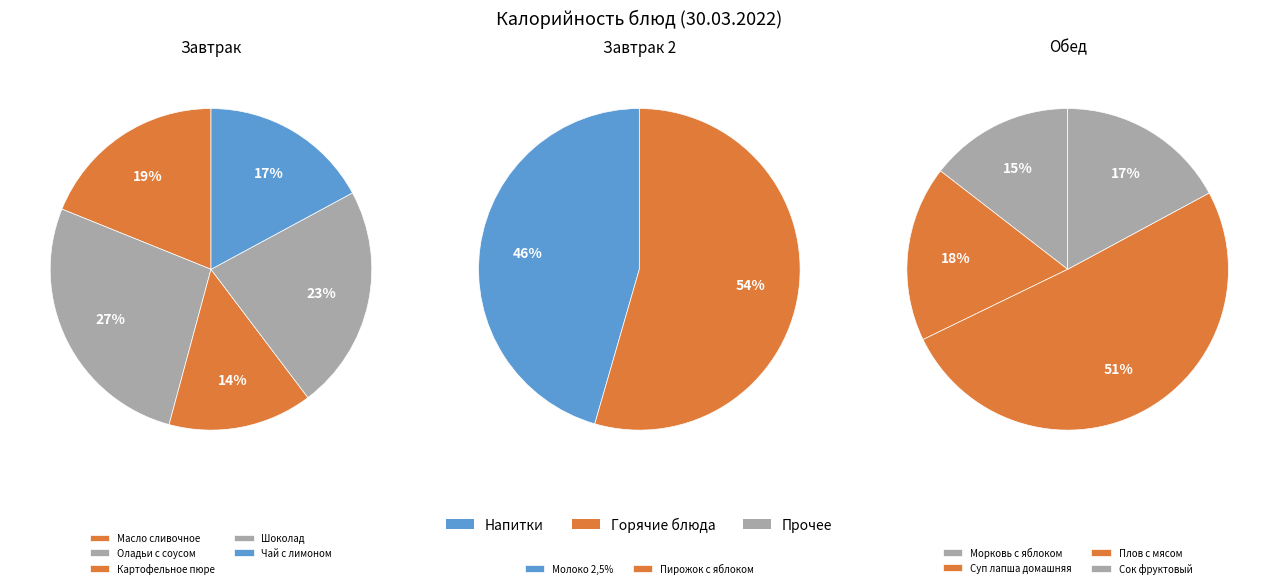

Is it true that Шоколад is 19% of the pie?

False